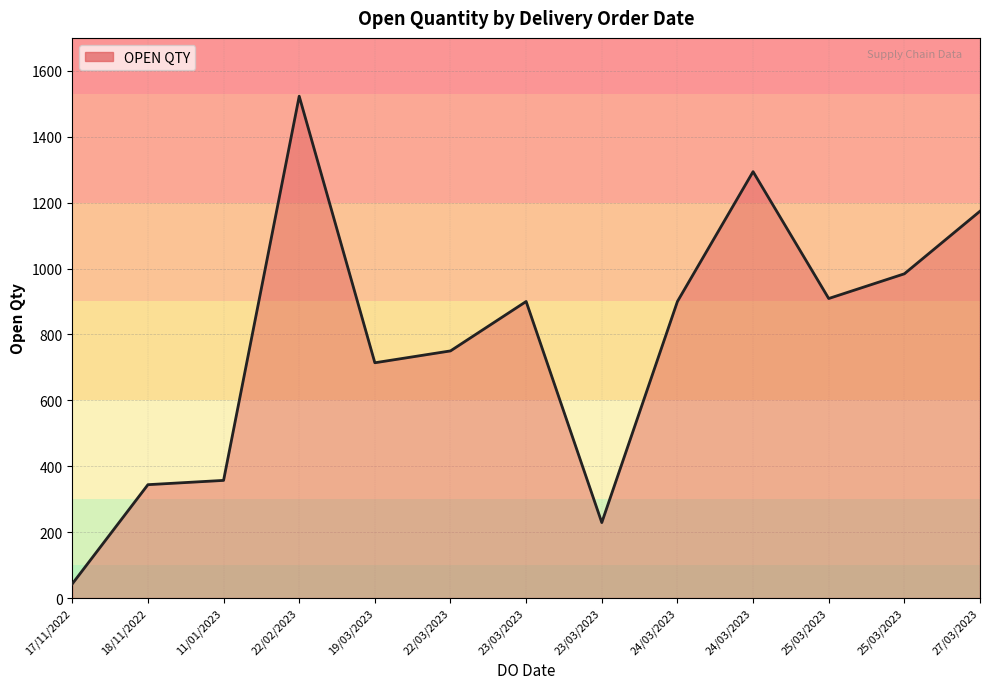

The value at 25/03/2023 is 909. True or false?

True